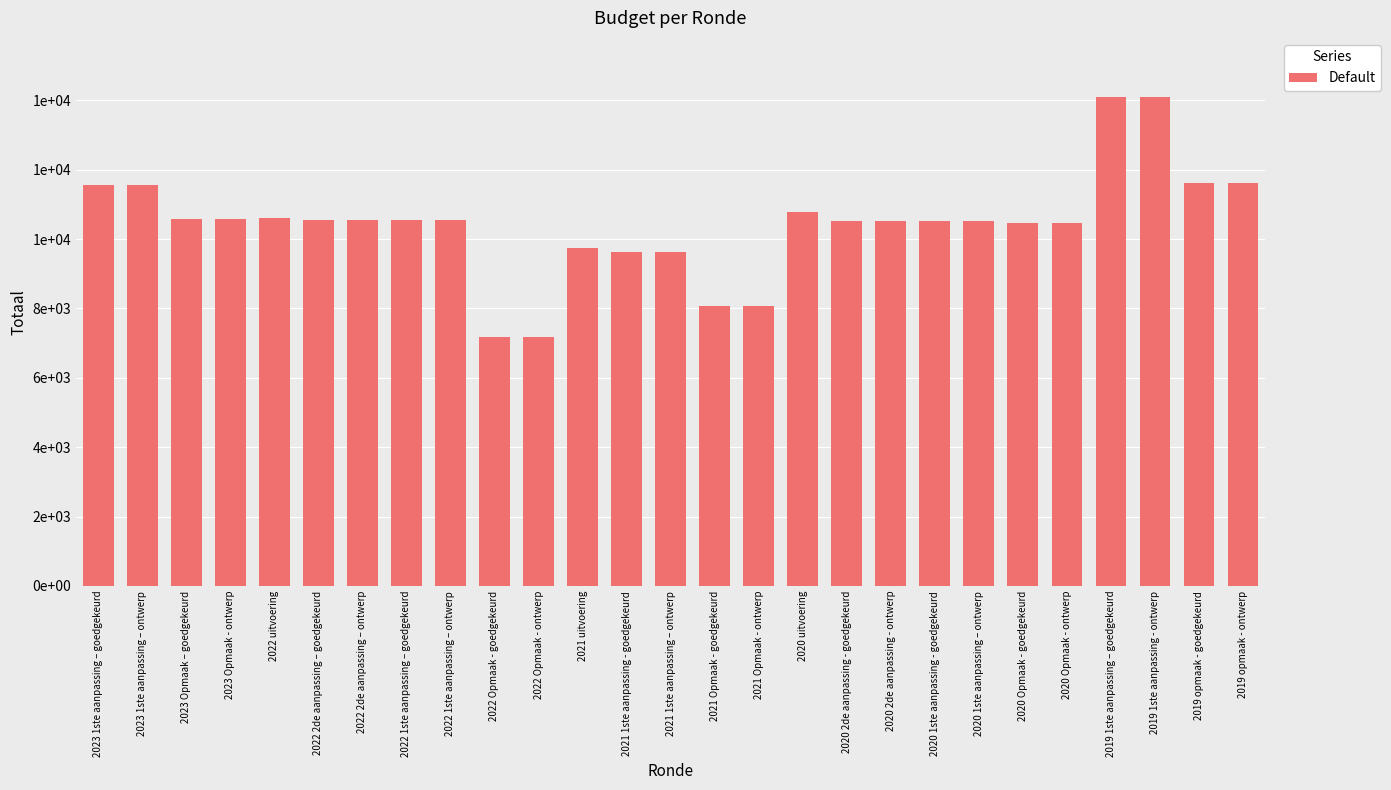

What is the label of the 2nd bar from the right?

2019 opmaak - goedgekeurd